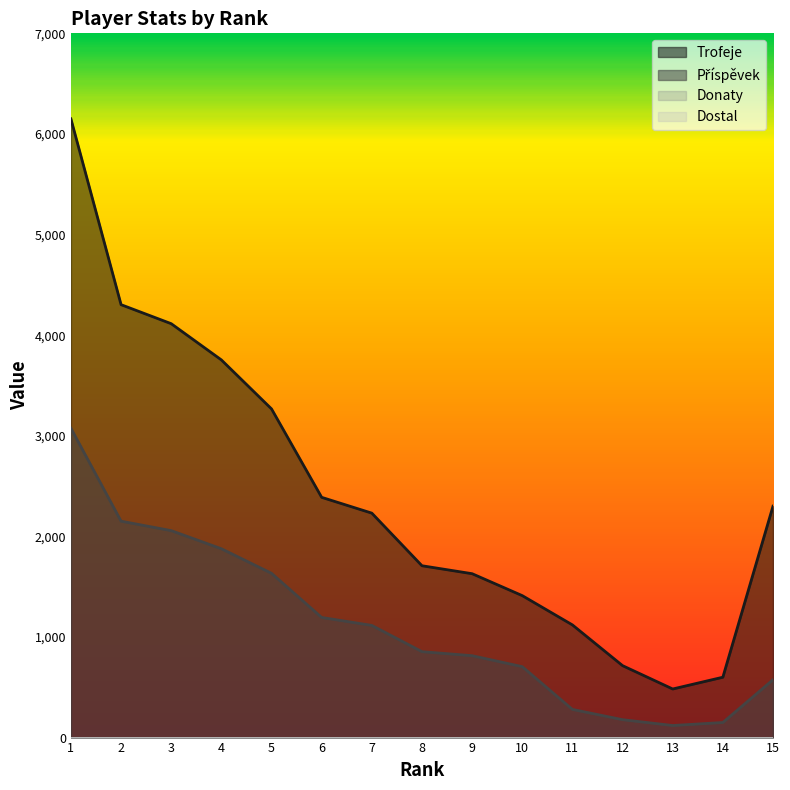

The Trofeje series shows 3393 at 6. True or false?

False